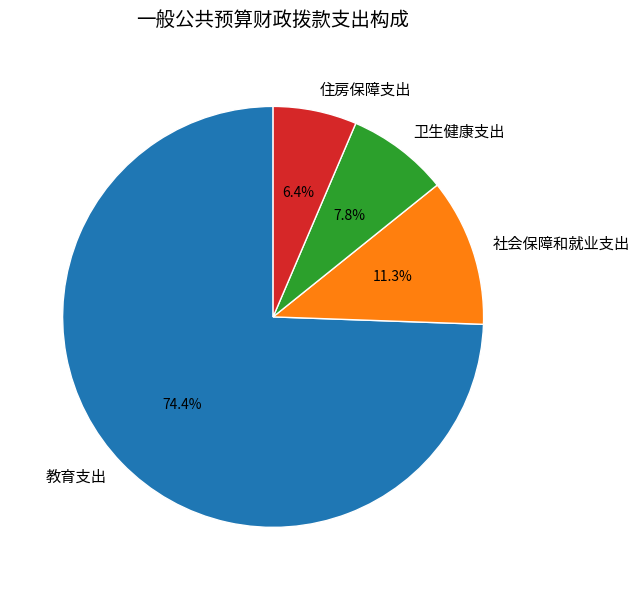

Which category accounts for the majority?

教育支出